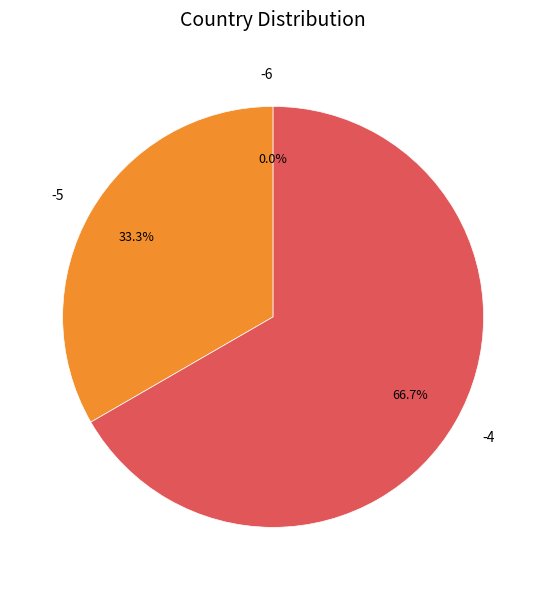

To the nearest percent, what portion does -5 represent?

33%